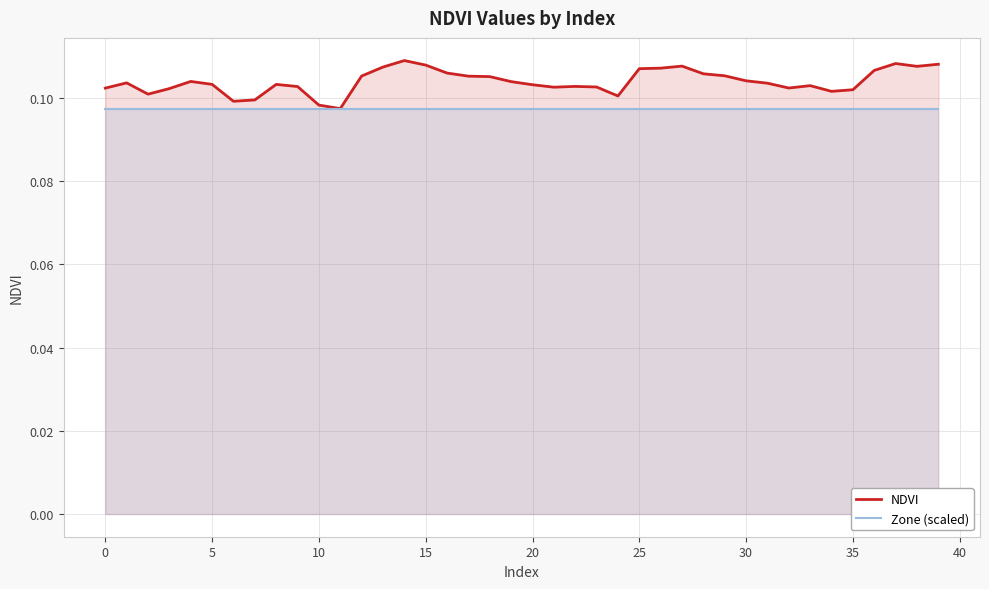

At which category does the chart reach its minimum across all series?

11